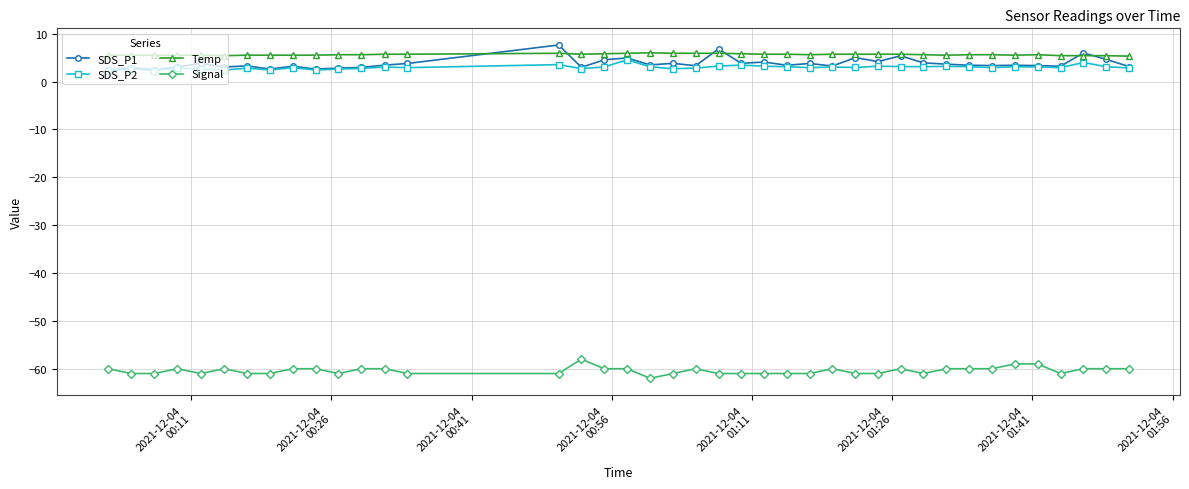

True or false: Signal and SDS_P1 intersect in this chart.

False